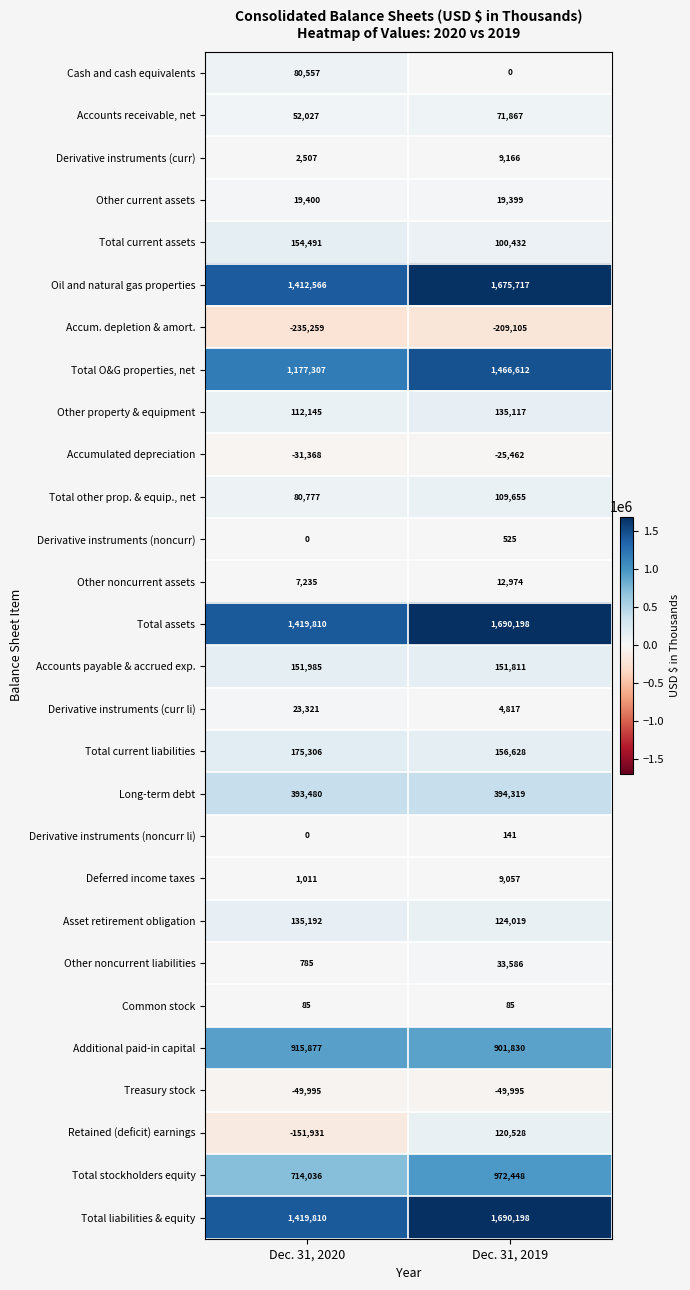

Where is Other property & equipment nearest to the value 123631?

Dec. 31, 2020